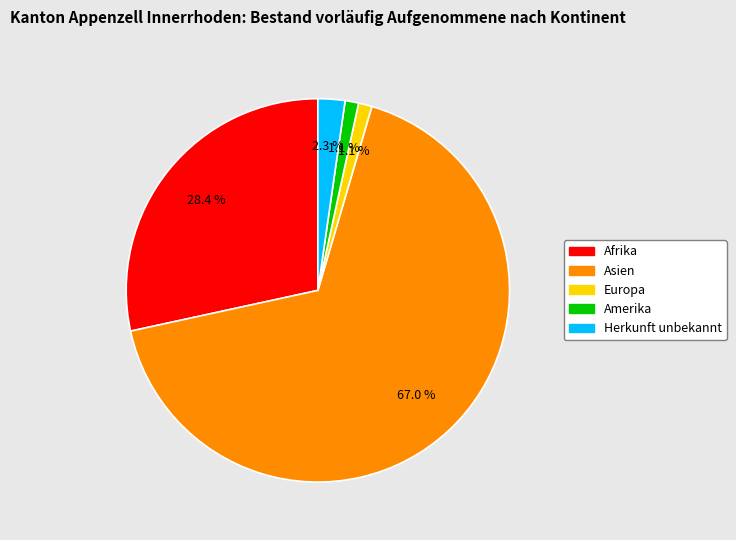

What percentage is the Afrika slice, to the nearest percent?

28%